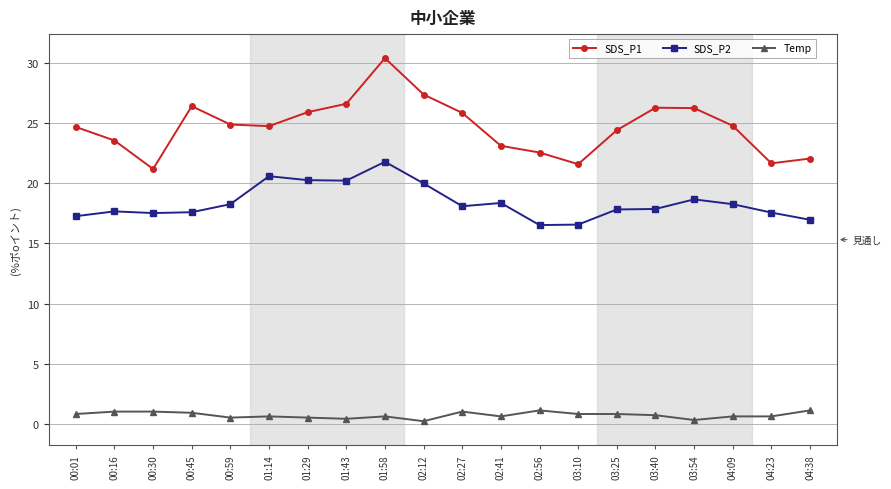

True or false: SDS_P1 has a value of 28.2 at 04:23.

False